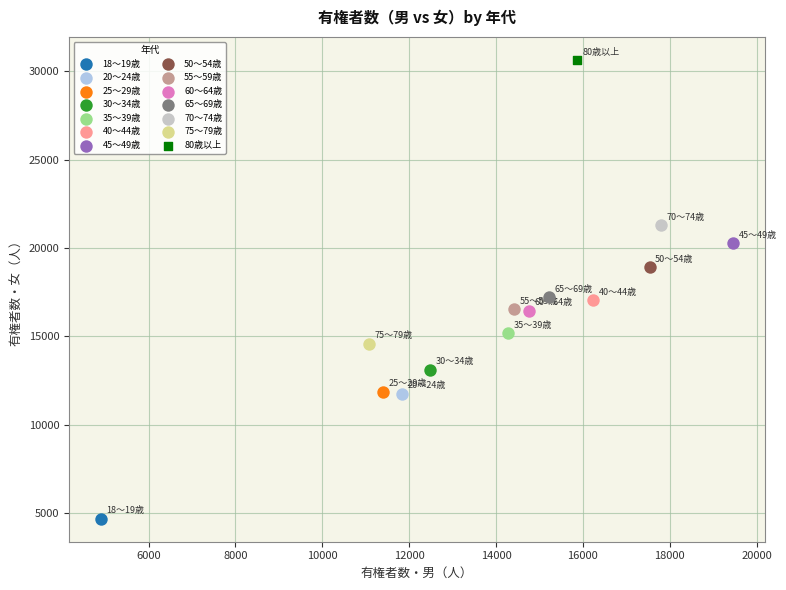

Which series contains the highest Y value?

80歳以上